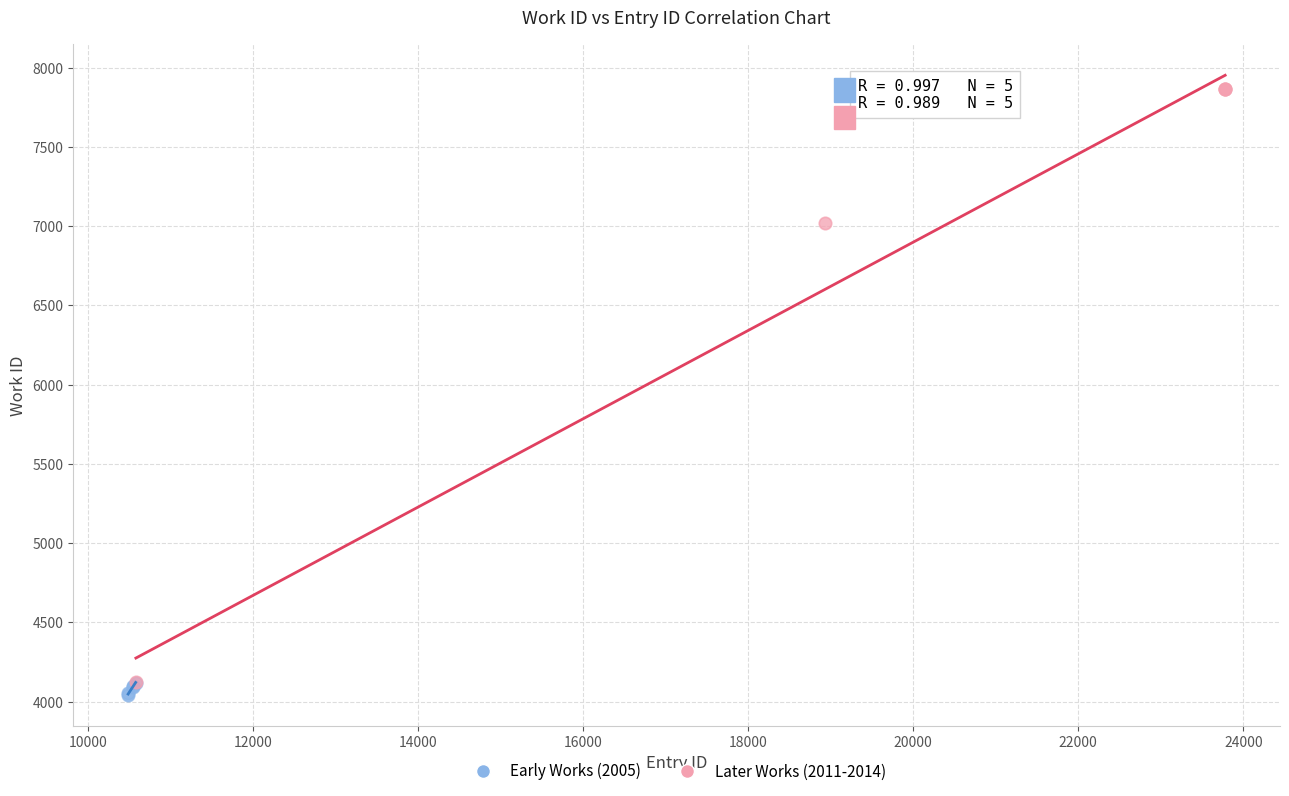

What are all the series names shown in the legend?

Early Works (2005), Later Works (2011-2014)